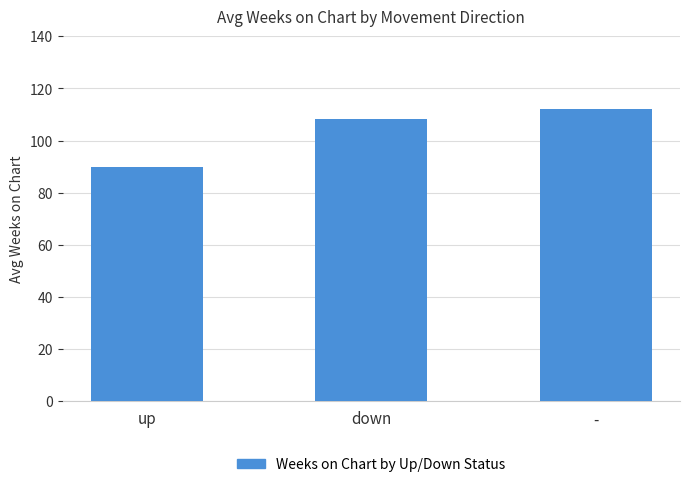

What is the average value?

103.4